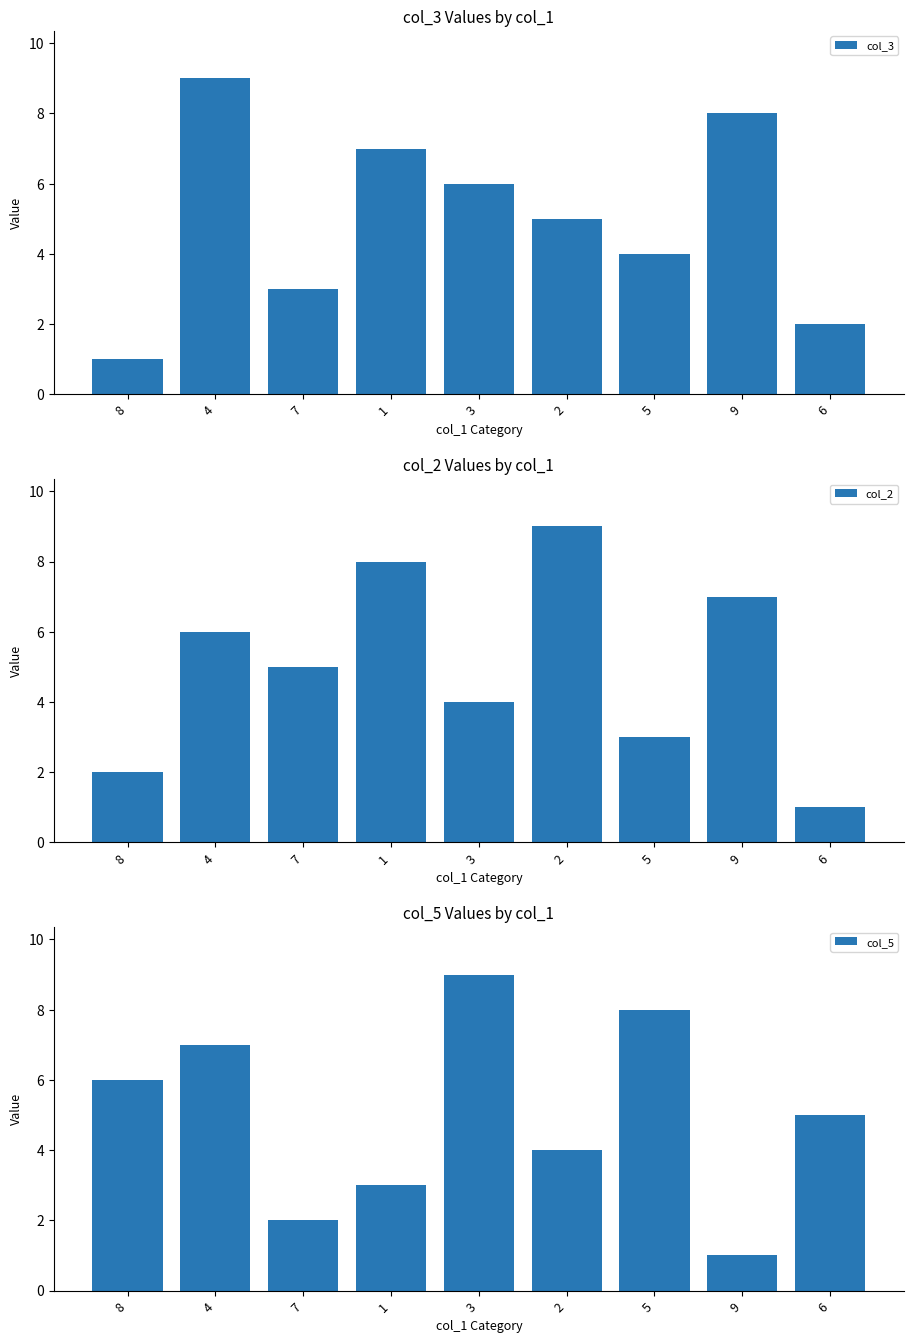

The col_3 series shows 2 at 2. True or false?

False